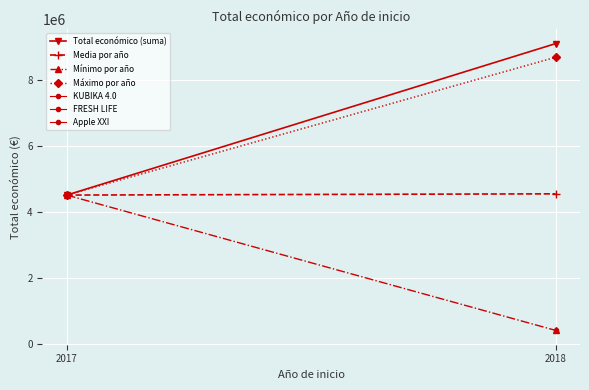

How many values in the Máximo por año series are below 8701686?

1